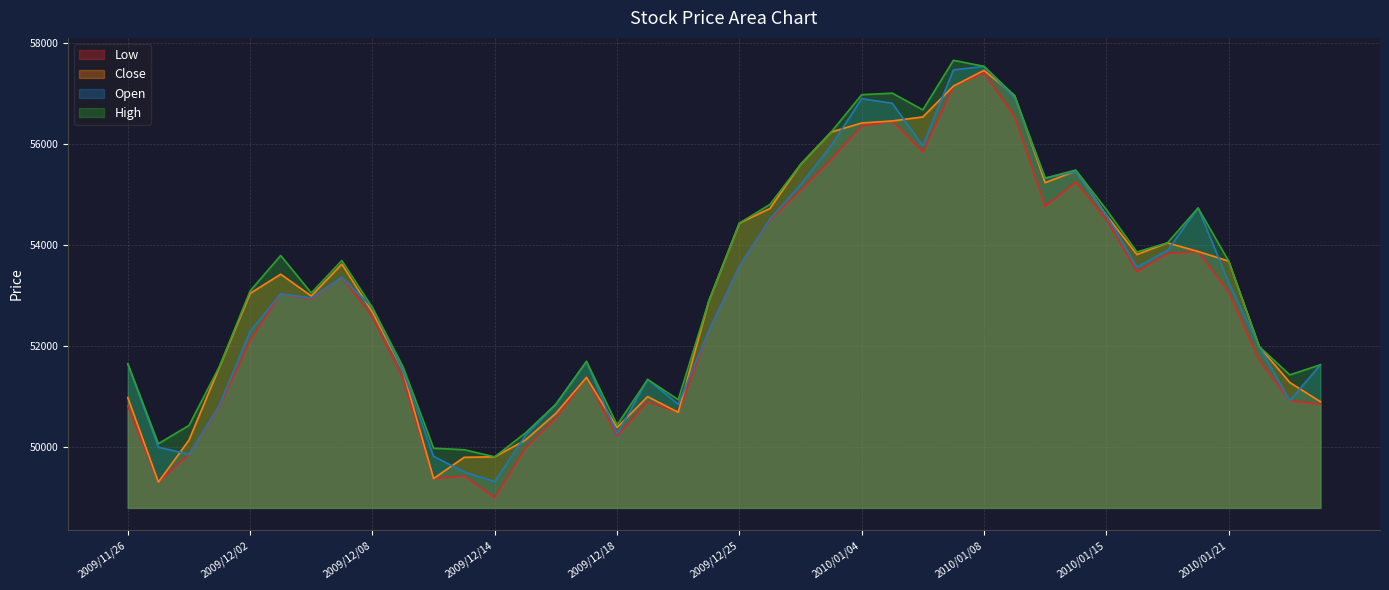

What is the total value across all series at 2009/11/27?

198690